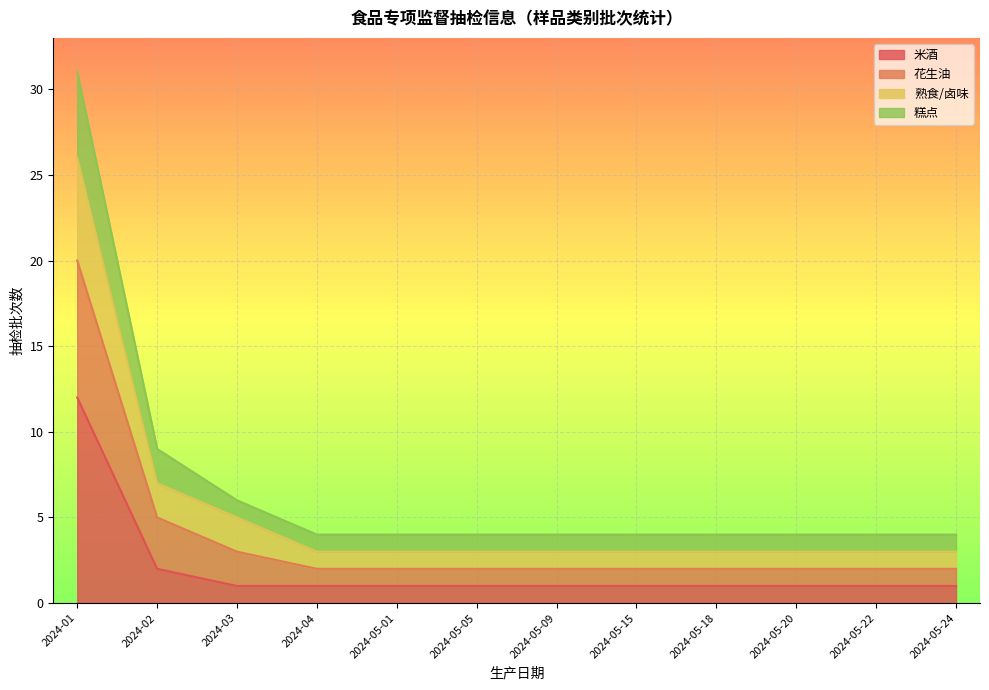

What is the difference between the 米酒 values at 2024-02 and 2024-03?

1